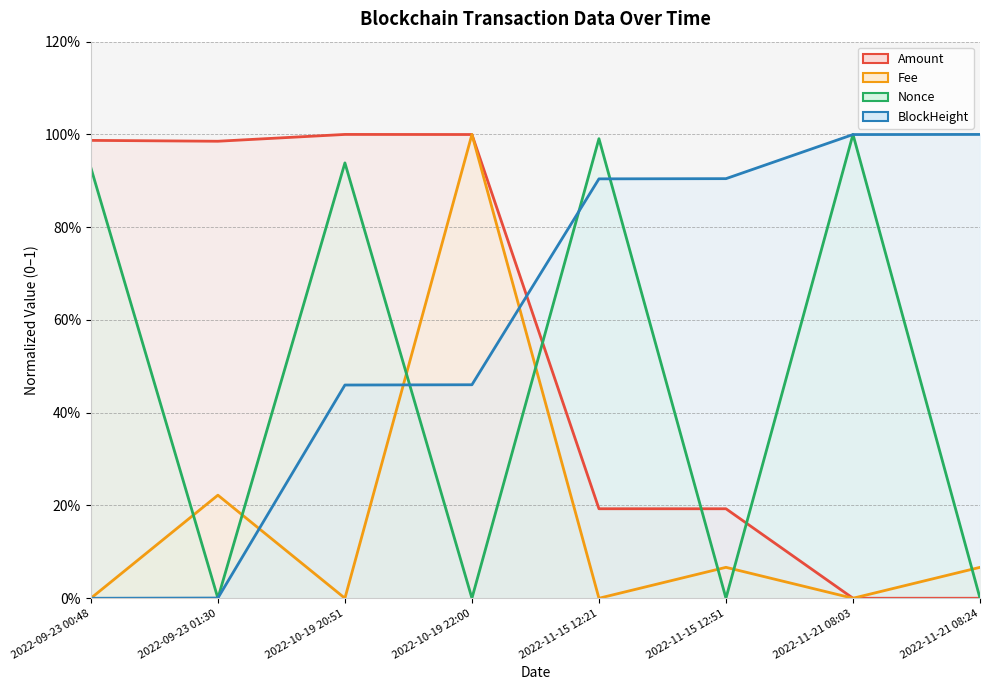

True or false: Nonce has more than 2 interior local peaks.

True